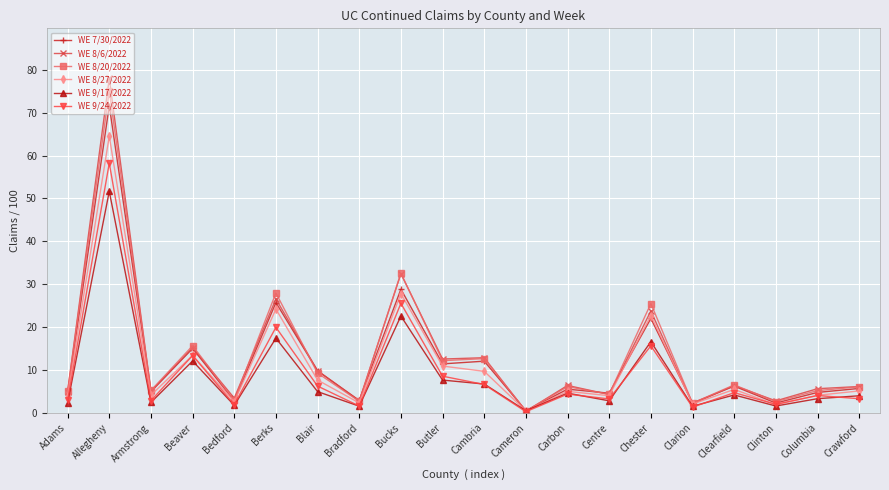

What is the spread (max minus min) of values at Allegheny?

26.3